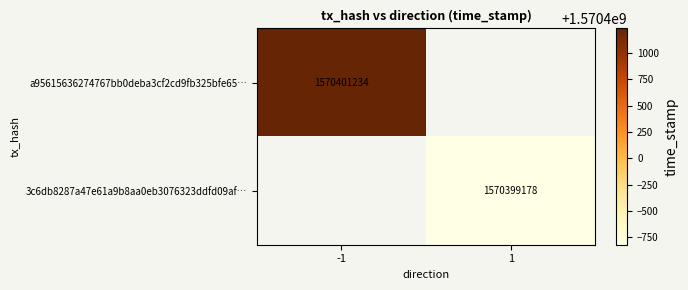

True or false: a95615636274767bb0deba3cf2cd9fb325bfe65… has a value of 1570401234 at -1.

True